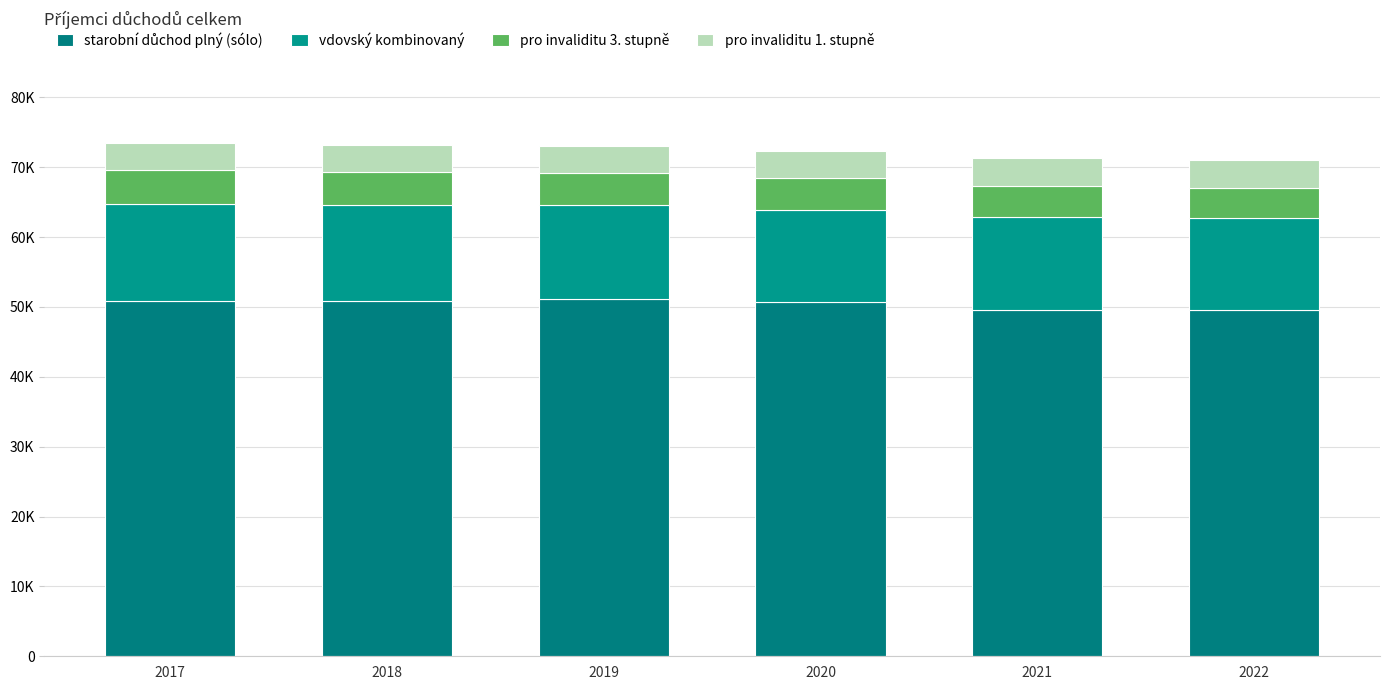

At 2018, list the series in order from smallest to largest.

pro invaliditu 1. stupně, pro invaliditu 3. stupně, vdovský kombinovaný, starobní důchod plný (sólo)